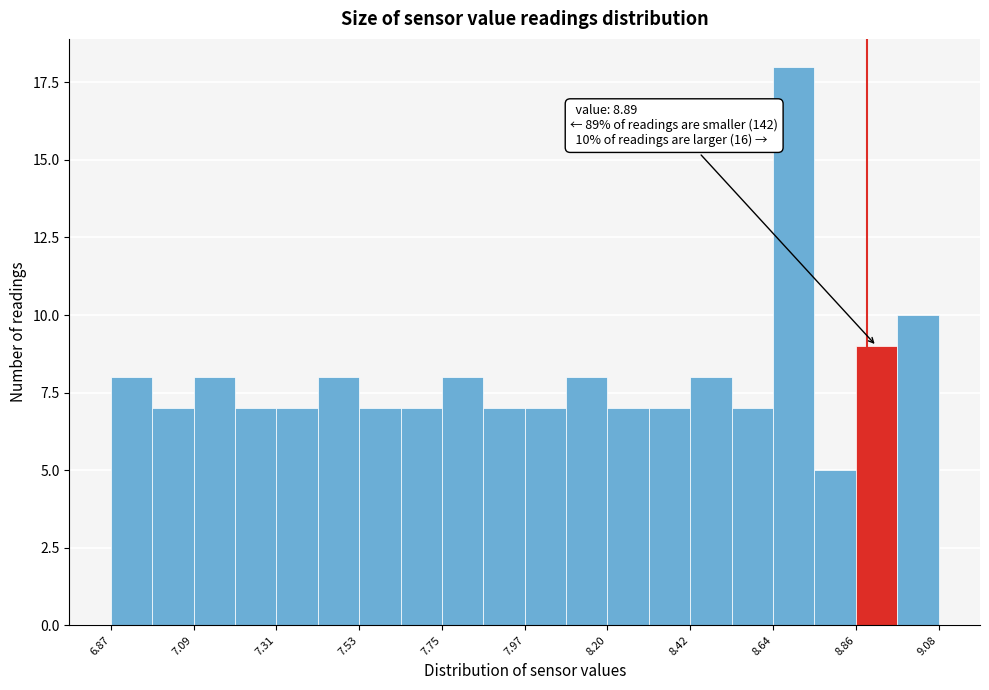

Read against the x-axis, roughly where is the centre of the tallest bar?

8.70